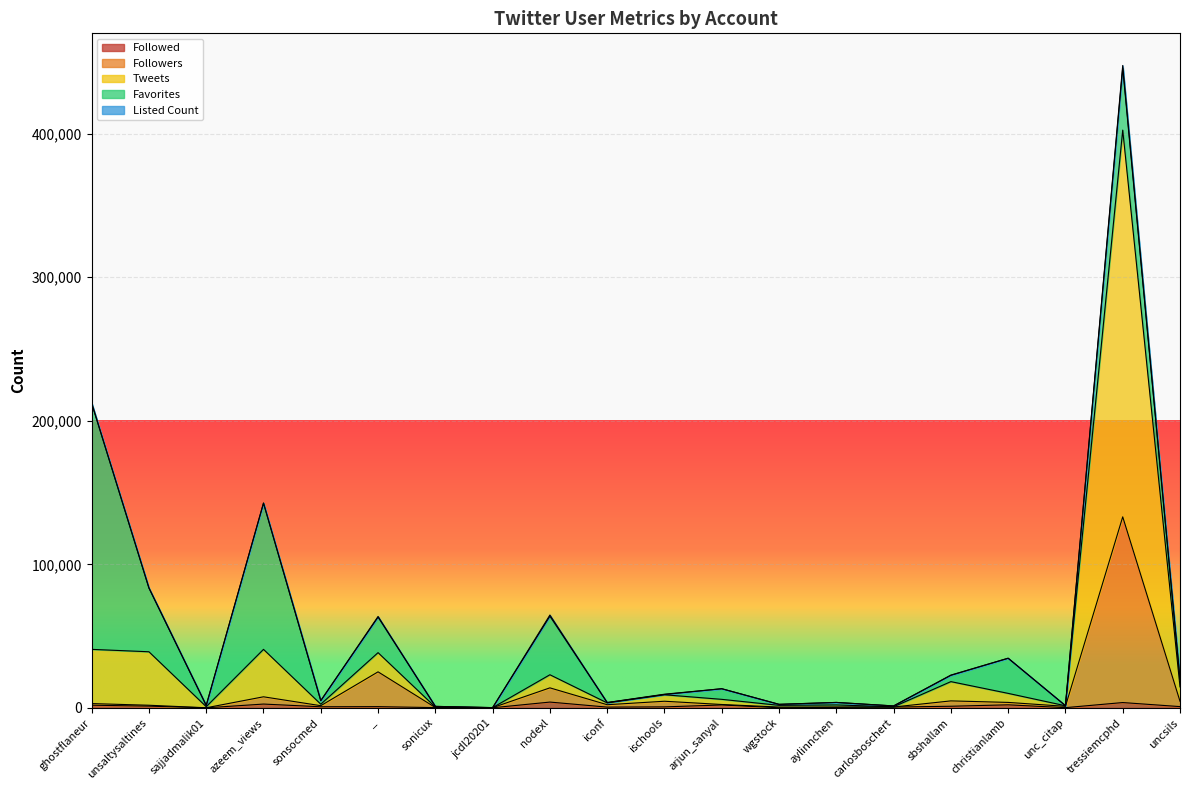

Which series has the largest total across all categories?

Tweets